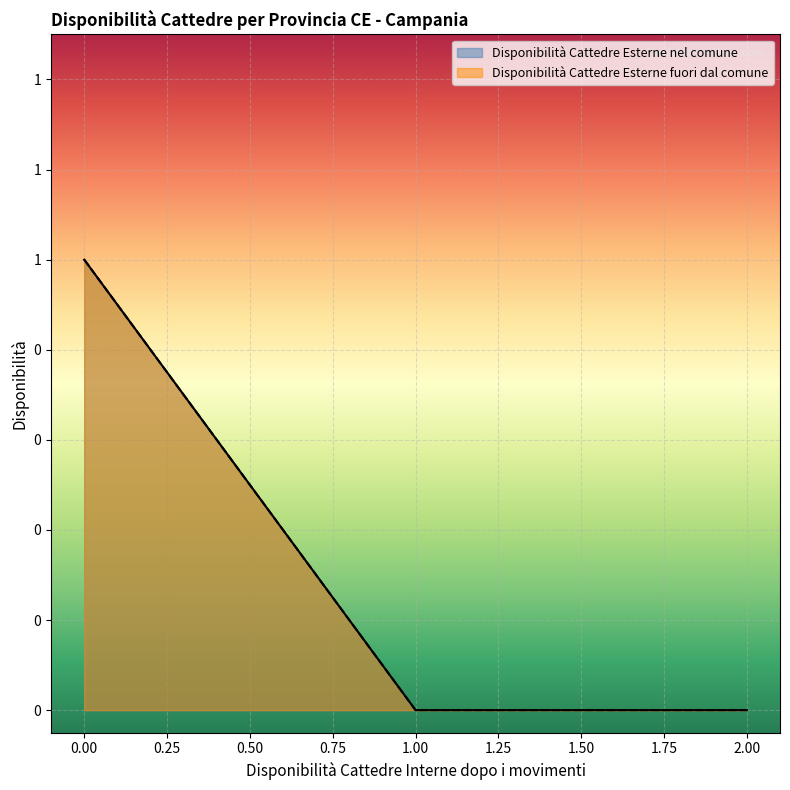

True or false: Disponibilità Cattedre Esterne fuori dal comune and Disponibilità Cattedre Esterne nel comune intersect in this chart.

False